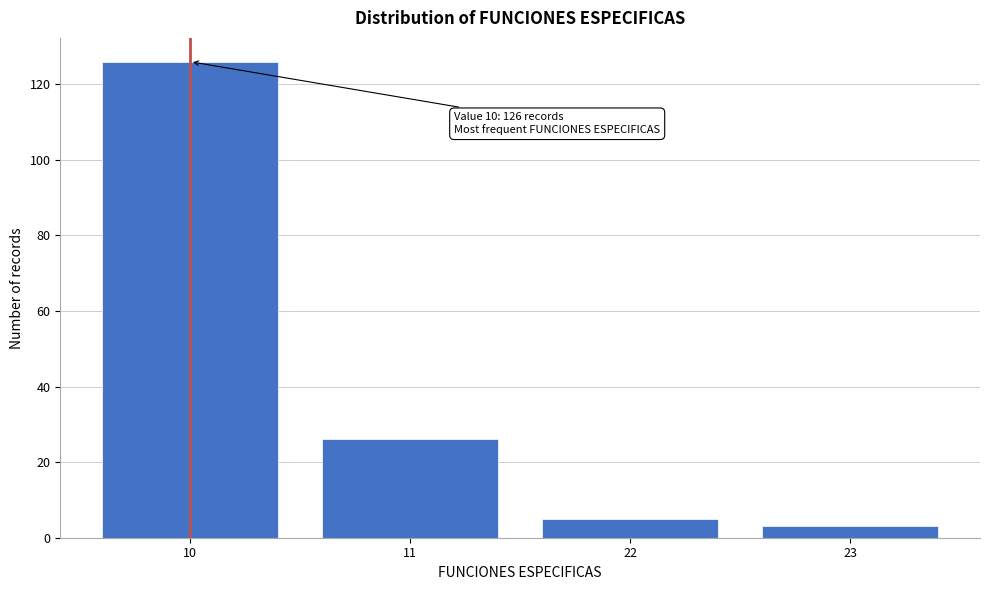

Reading left to right, extract all data points from this chart.

126	26	5	3